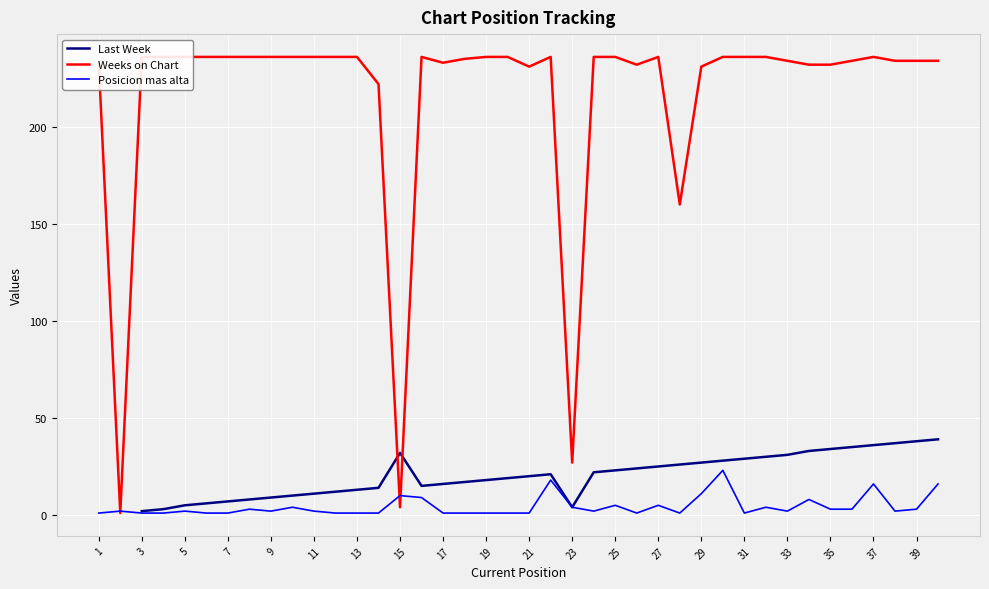

True or false: Weeks on Chart and Posicion mas alta cross at least once.

True